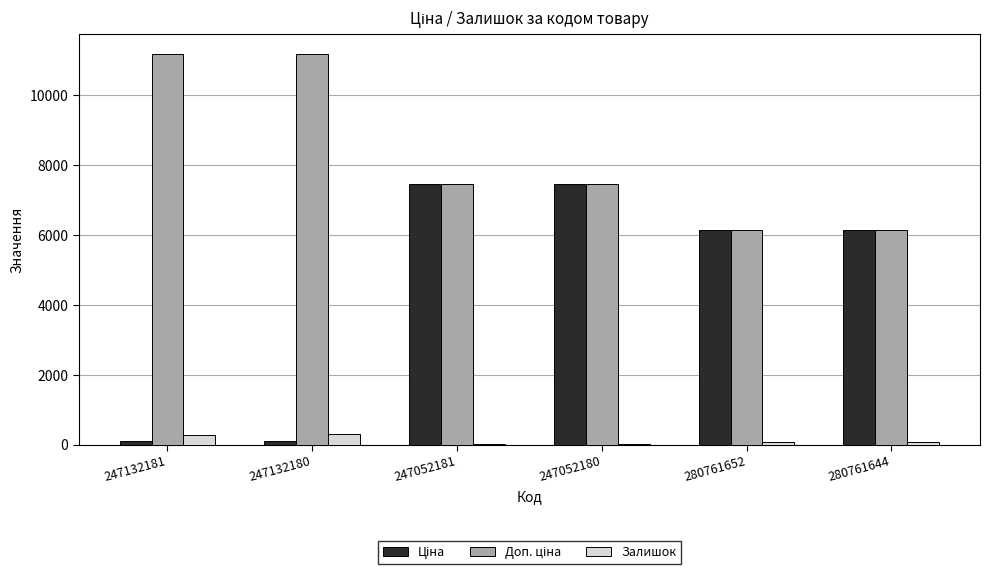

What is the greatest value displayed?

11169.0